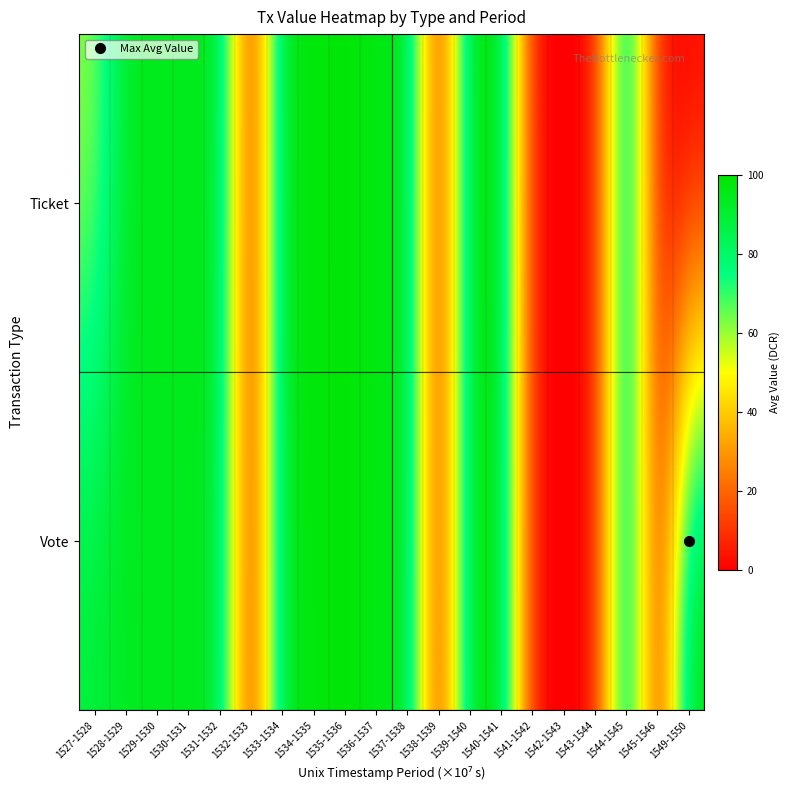

What is the spread (max minus min) of values at 1531-1532?

1.2